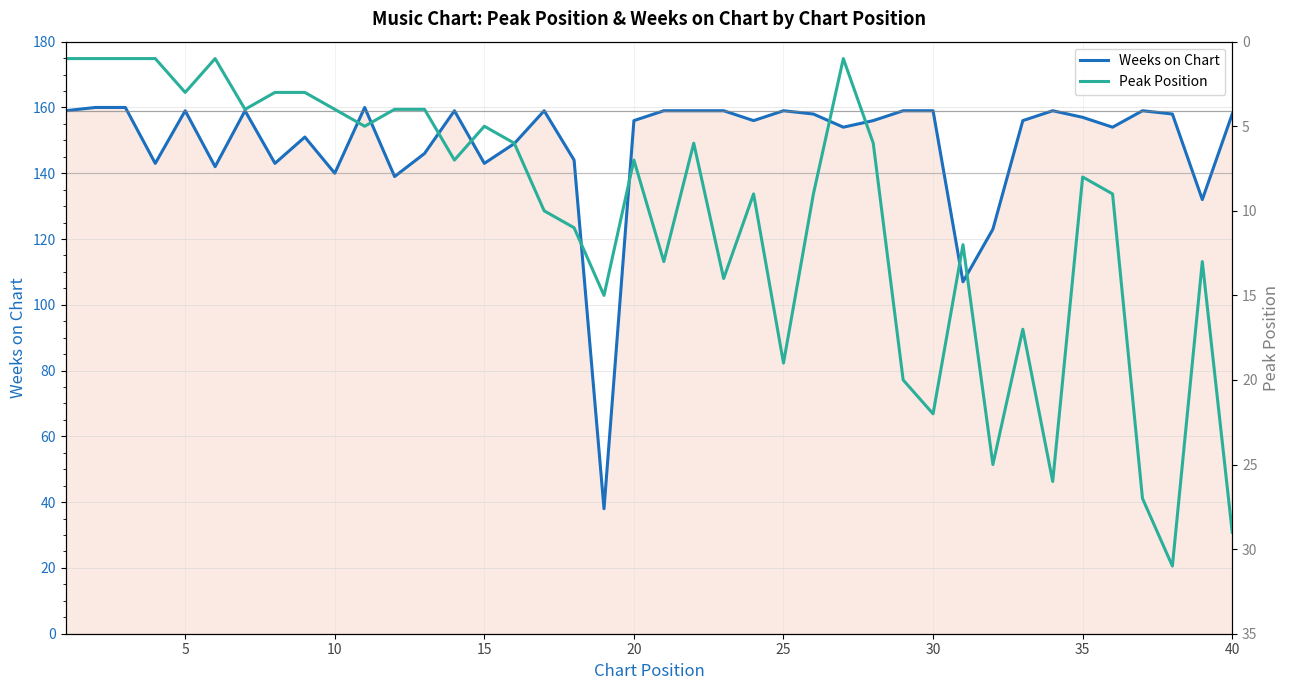

What is the minimum value shown in the chart?

1